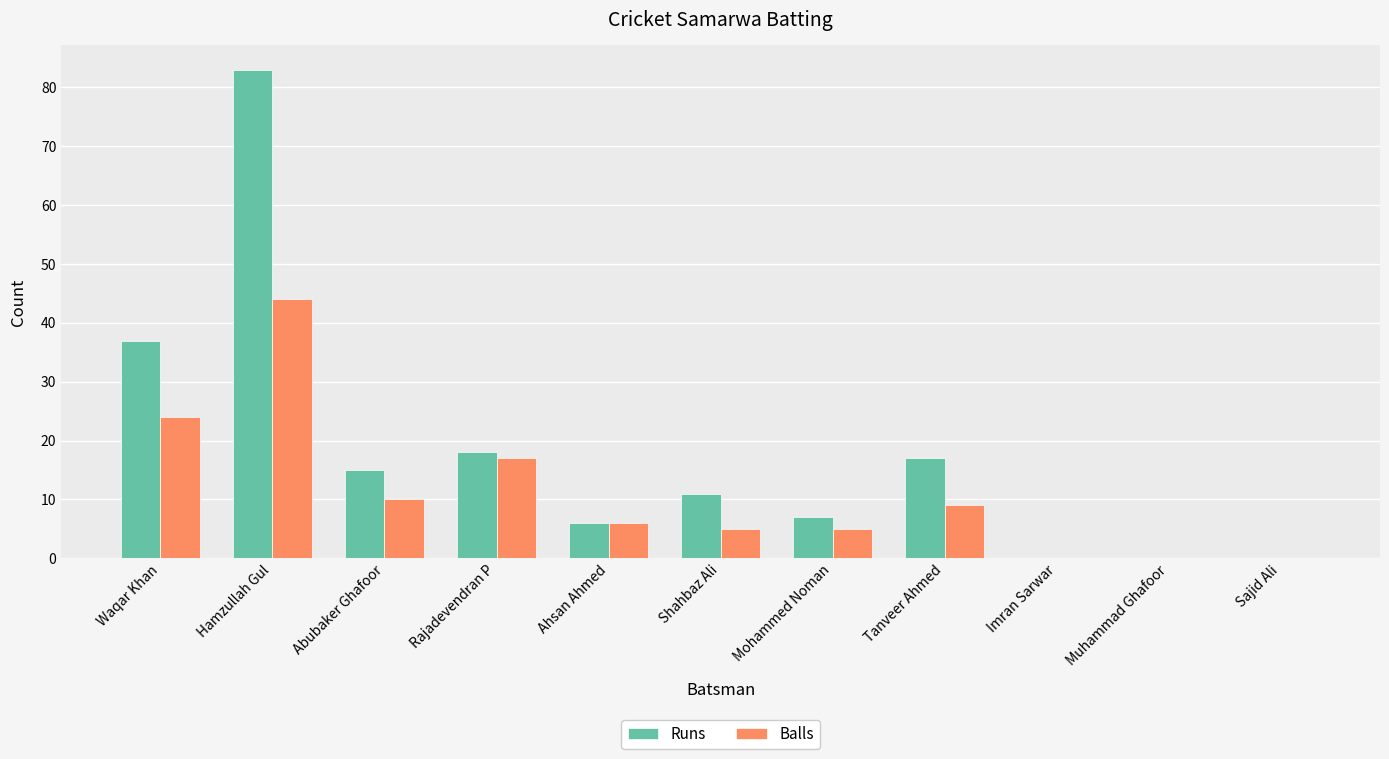

How many categories are shown in the chart?

11